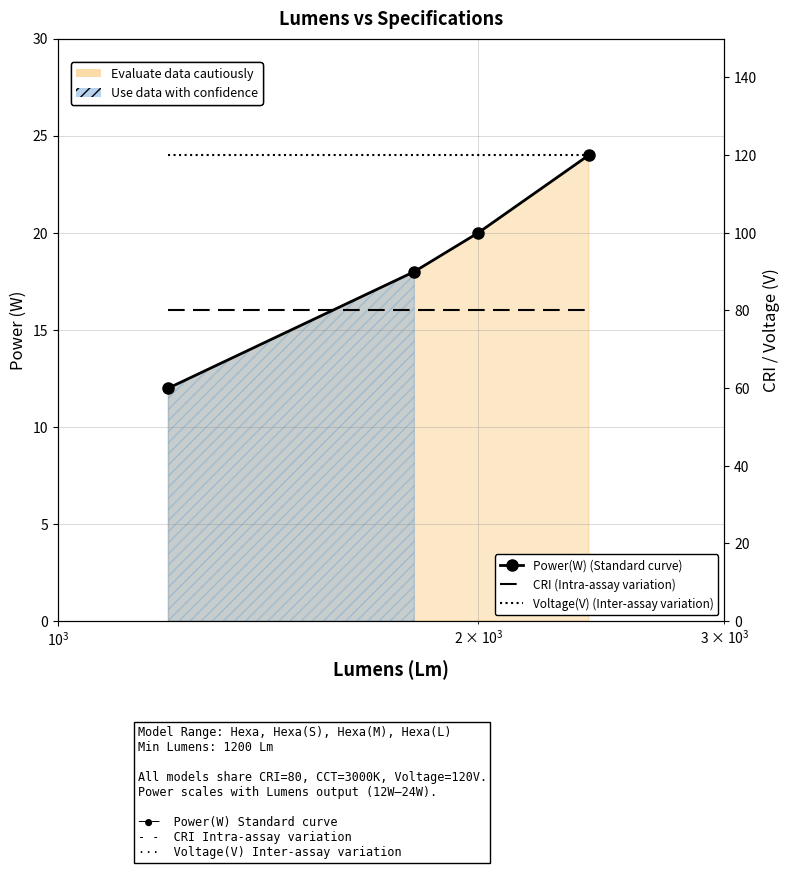

True or false: CRI (Intra-assay variation) and Power(W) (Standard curve) intersect in this chart.

False